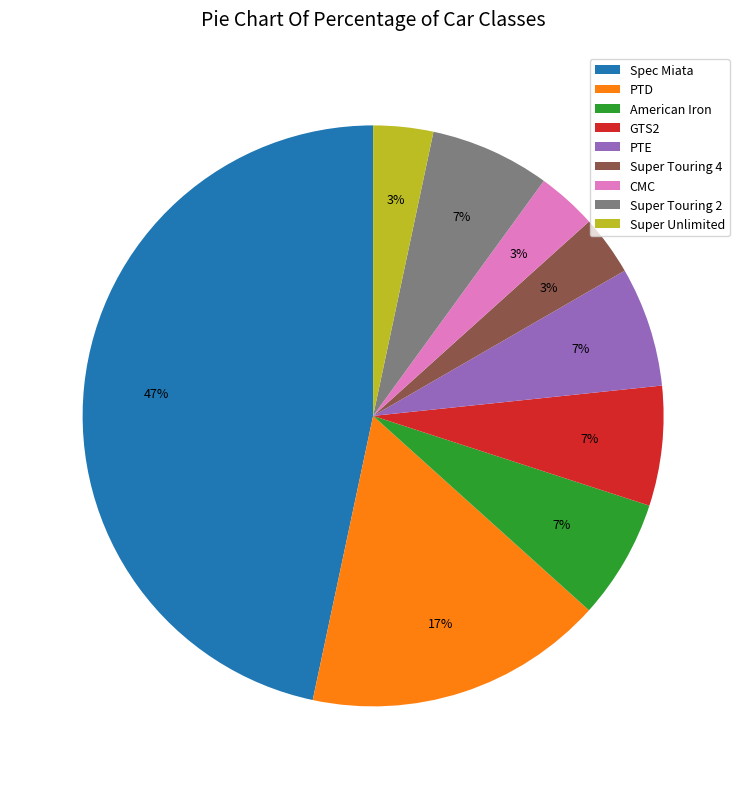

Which category has the biggest portion of the pie?

Spec Miata